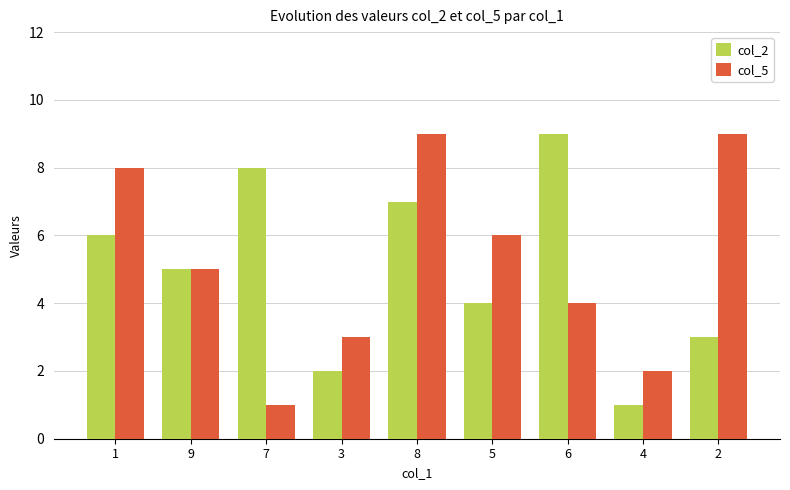

What is the difference between the maximum and minimum values in the col_5 series?

8